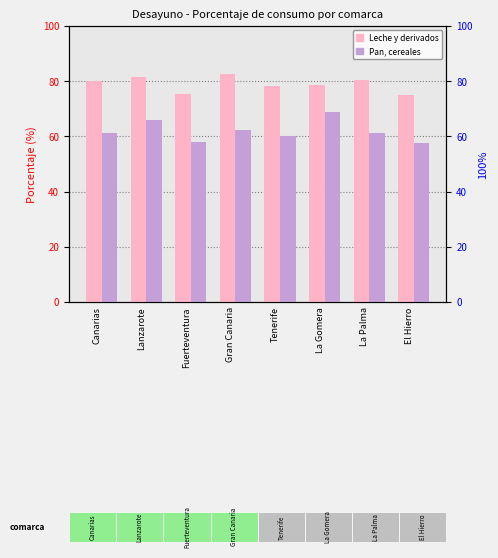

Between Tenerife and El Hierro, which series saw the biggest shift?

Leche y derivados